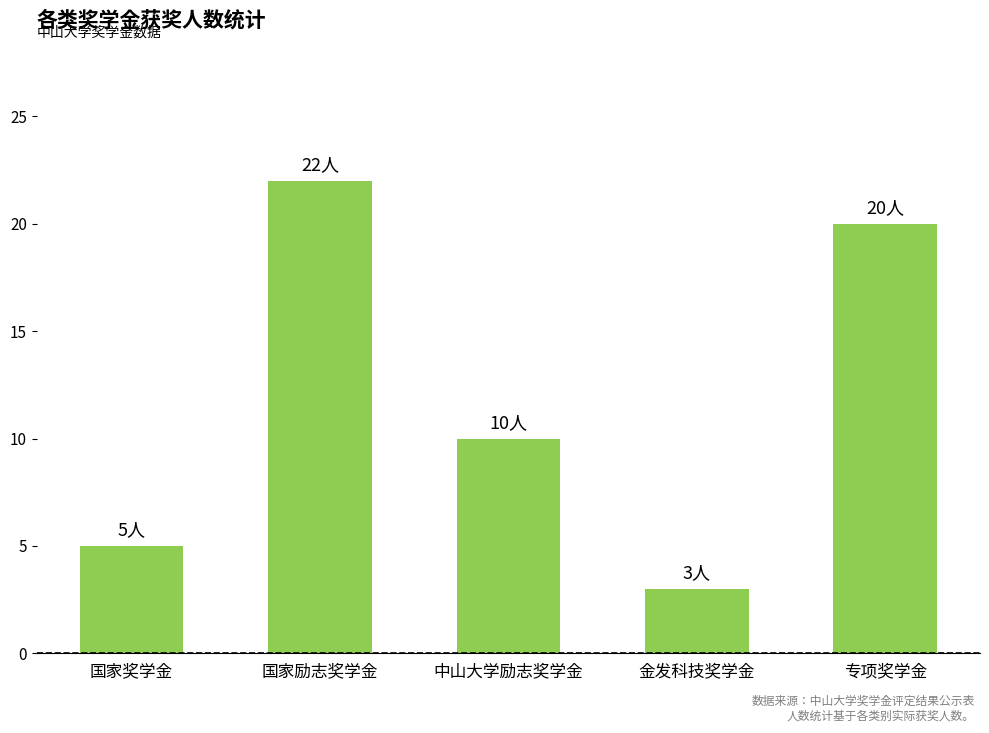

What is the label of the 4th bar from the left?

金发科技奖学金